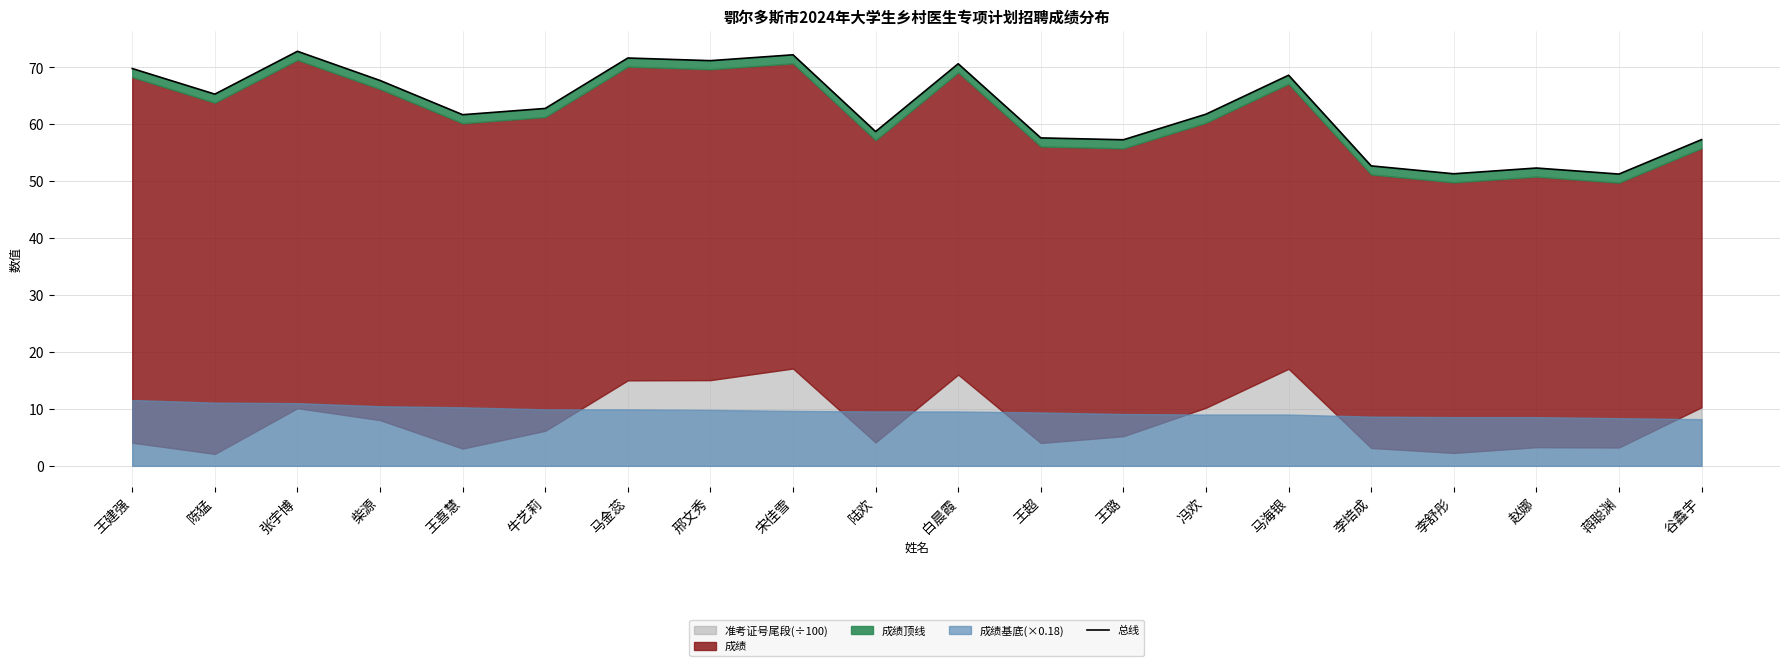

What is the average value?

62.7